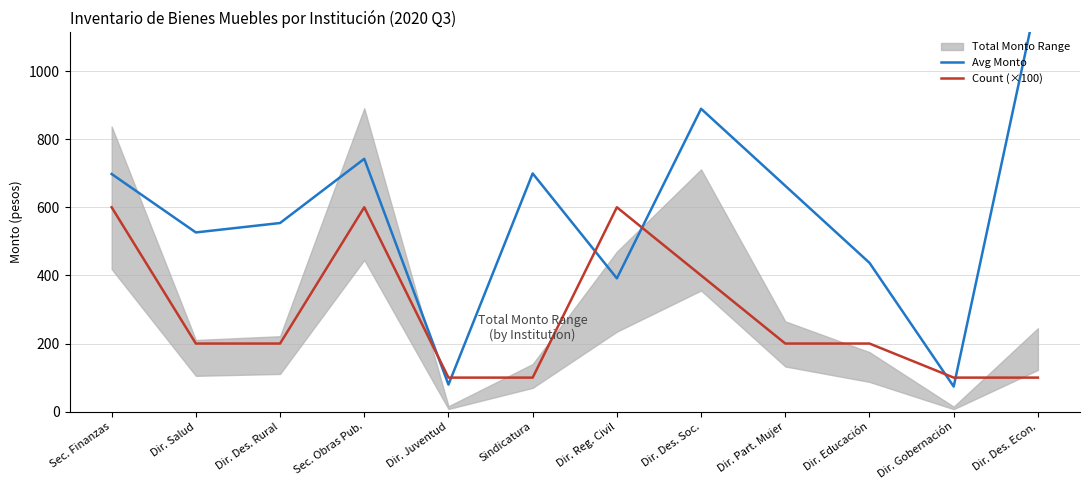

What is the label of the 12th point from the left?

Dir. Des. Econ.